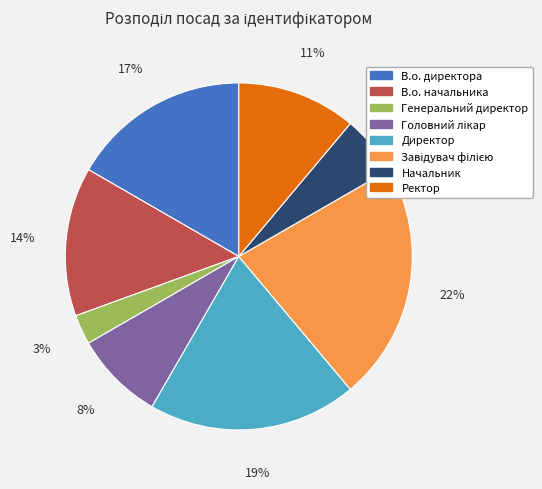

Which category has the smallest portion of the pie?

Генеральний директор